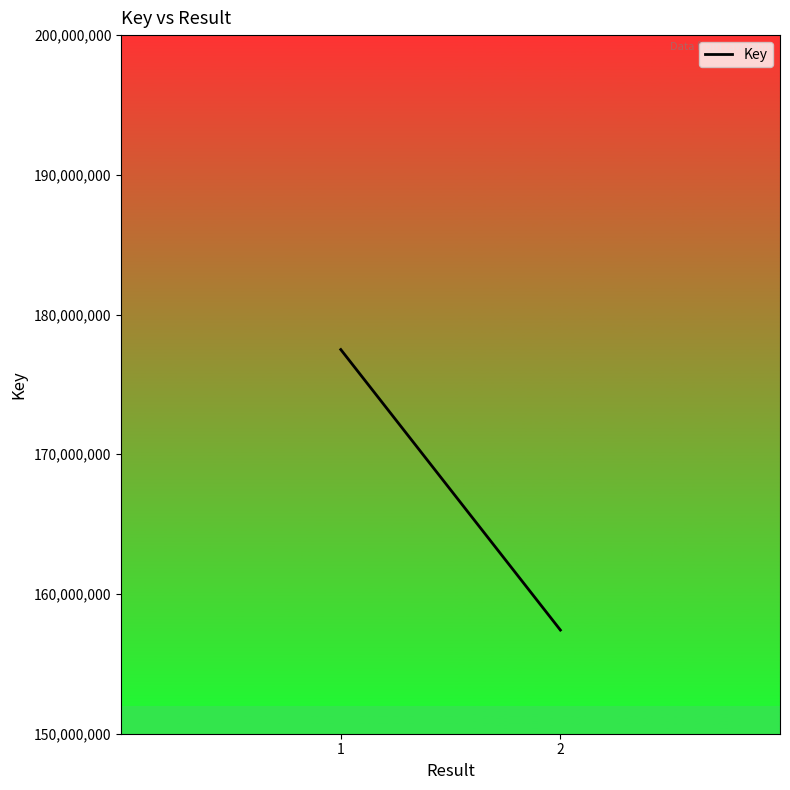

Reading right to left, extract all data points from this chart.

2=157418237	1=177495447